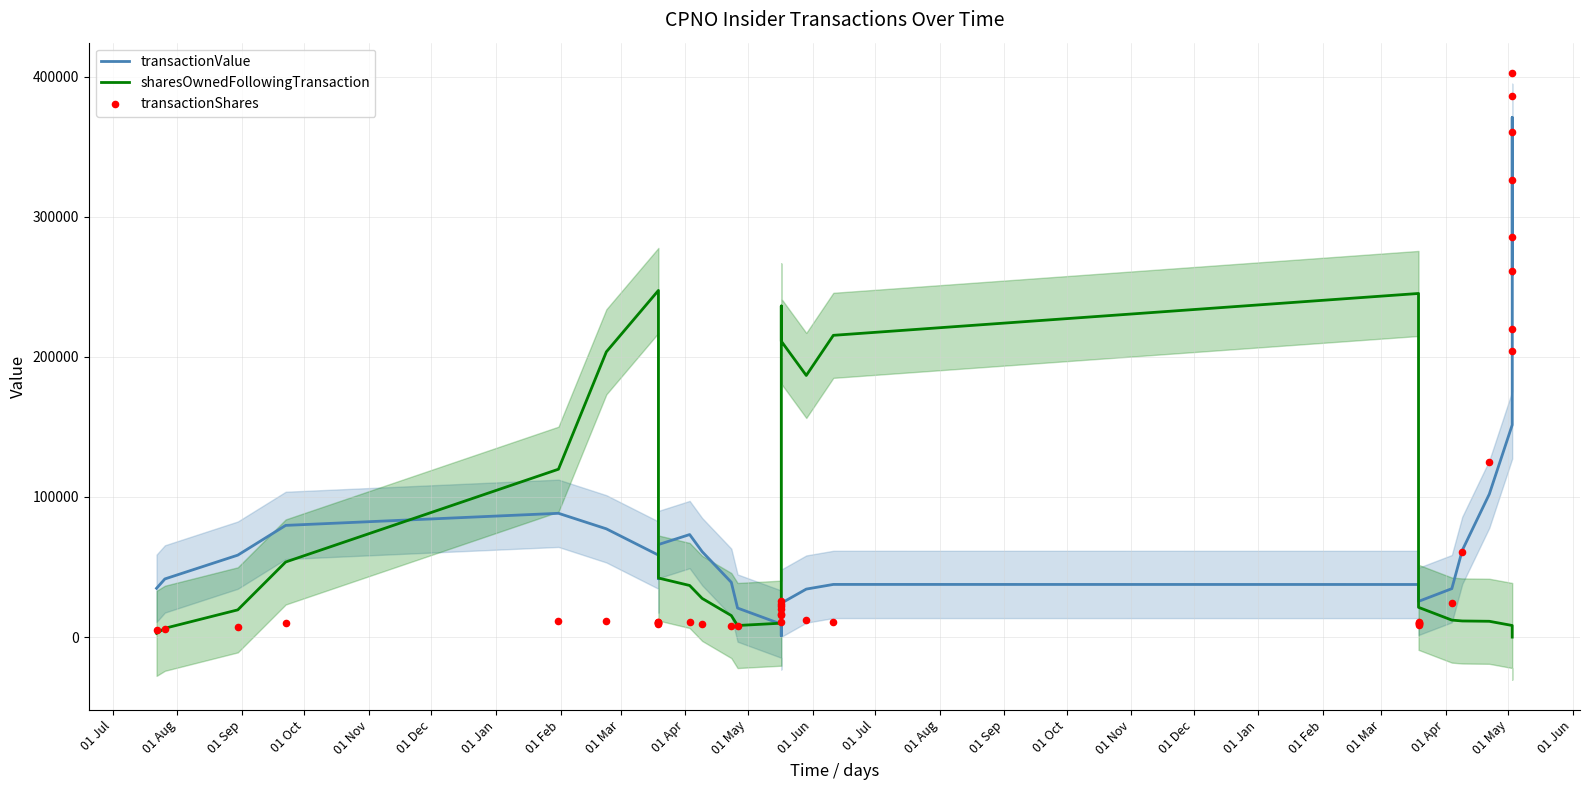

Which series contains the lowest Y value?

sharesOwnedFollowingTransaction